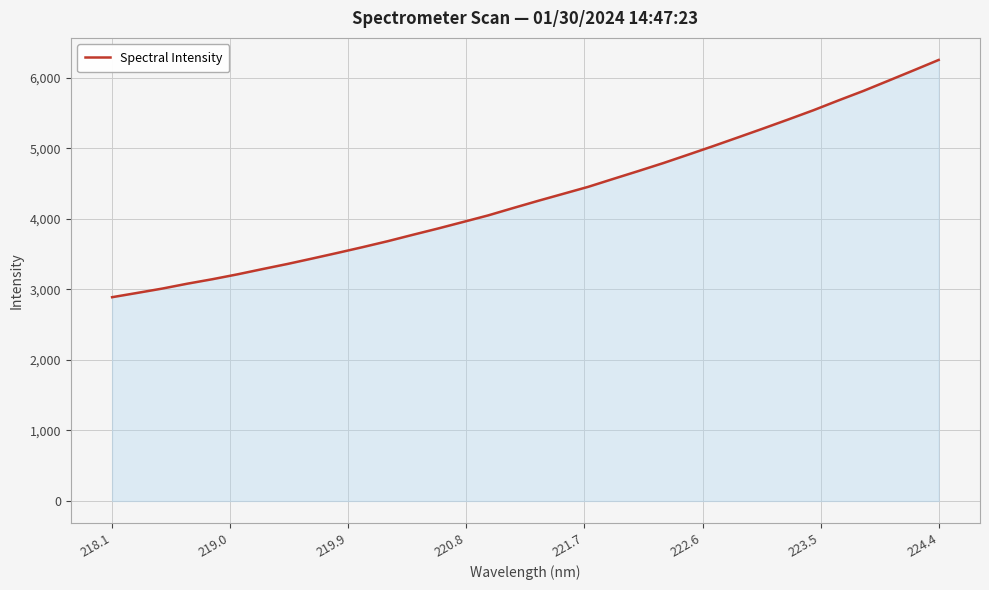

What is the greatest value displayed?

6256.0